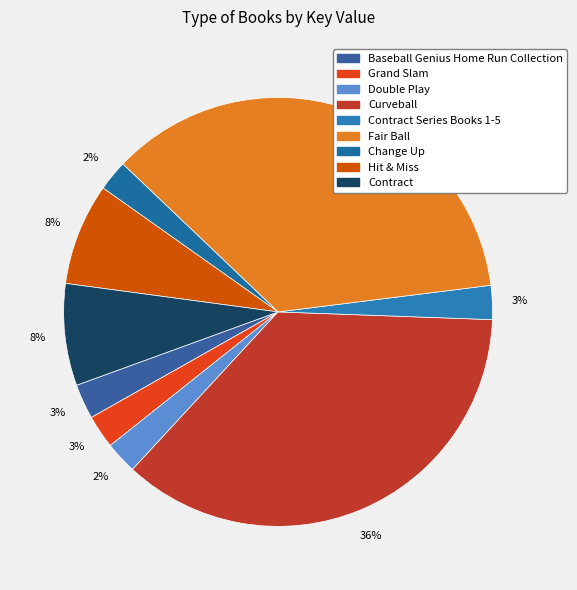

What is the smallest slice in the pie chart?

Change Up